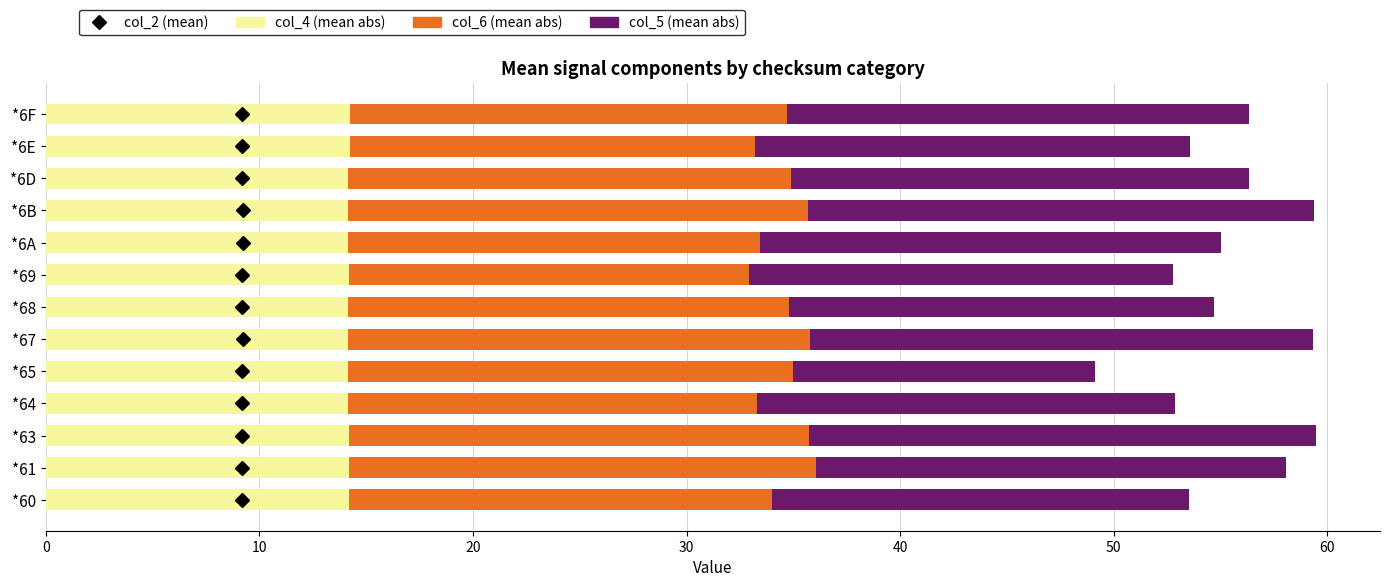

The col_4 (mean abs) series shows 14.2 at *68. True or false?

True